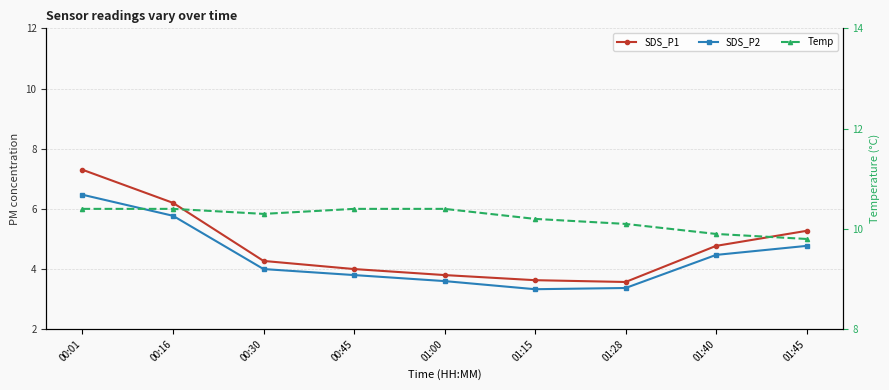

True or false: Temp and SDS_P2 intersect in this chart.

False